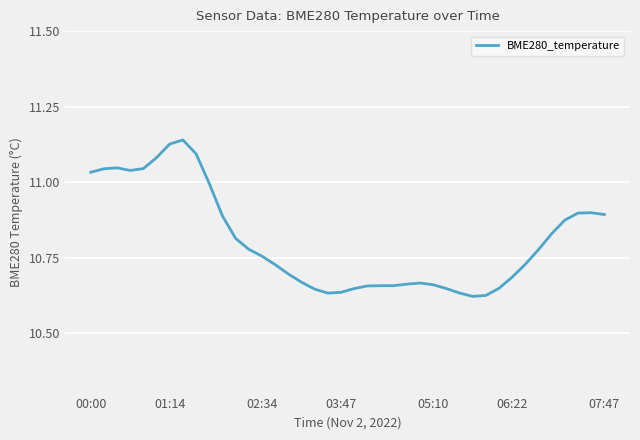

Count the number of data series in this chart.

1